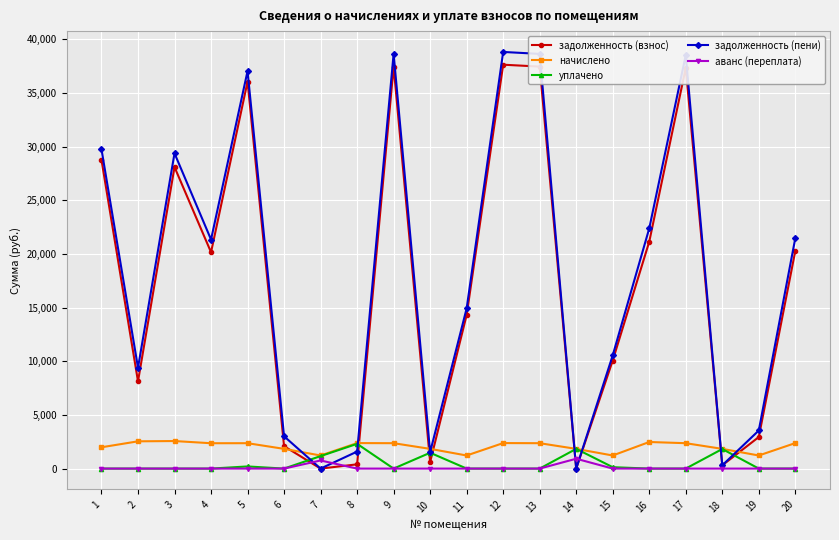

In задолженность (взнос), how many points are higher than both neighbors (excluding endpoints)?

5